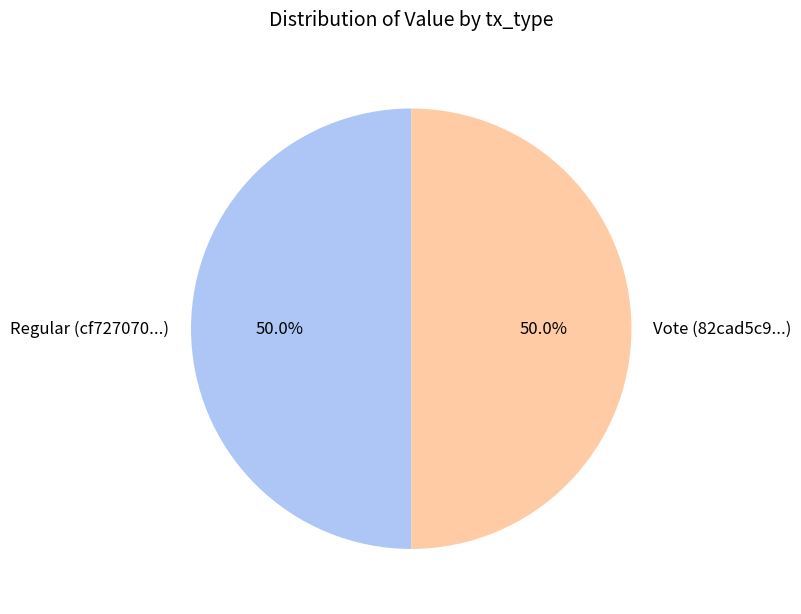

To the nearest percent, what is the combined percentage of Regular and Vote?

100%